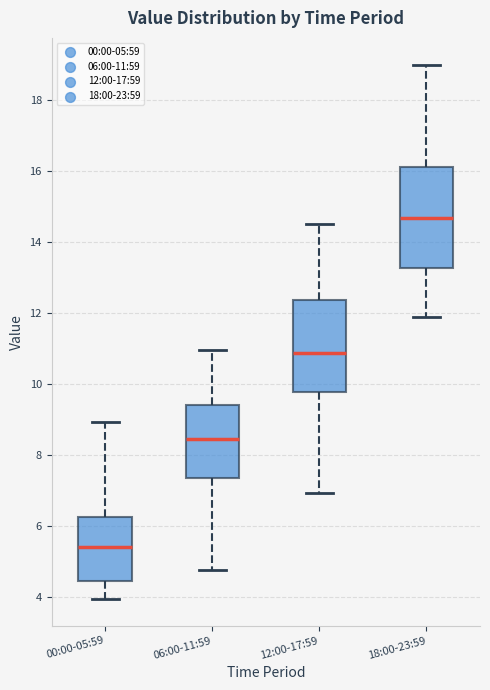

Where is the lower edge of the box for 06:00-11:59 on the y-axis? The values are not printed on the chart, so give them approximately, as read against the axis.

7.4